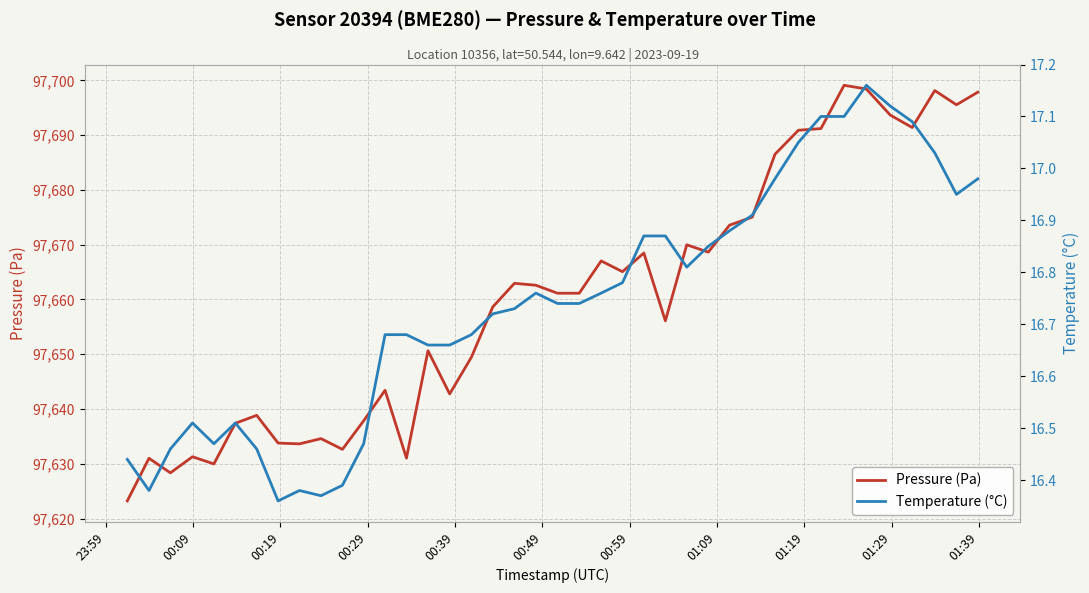

What is the lowest value of the Pressure (Pa) series?

97623.2